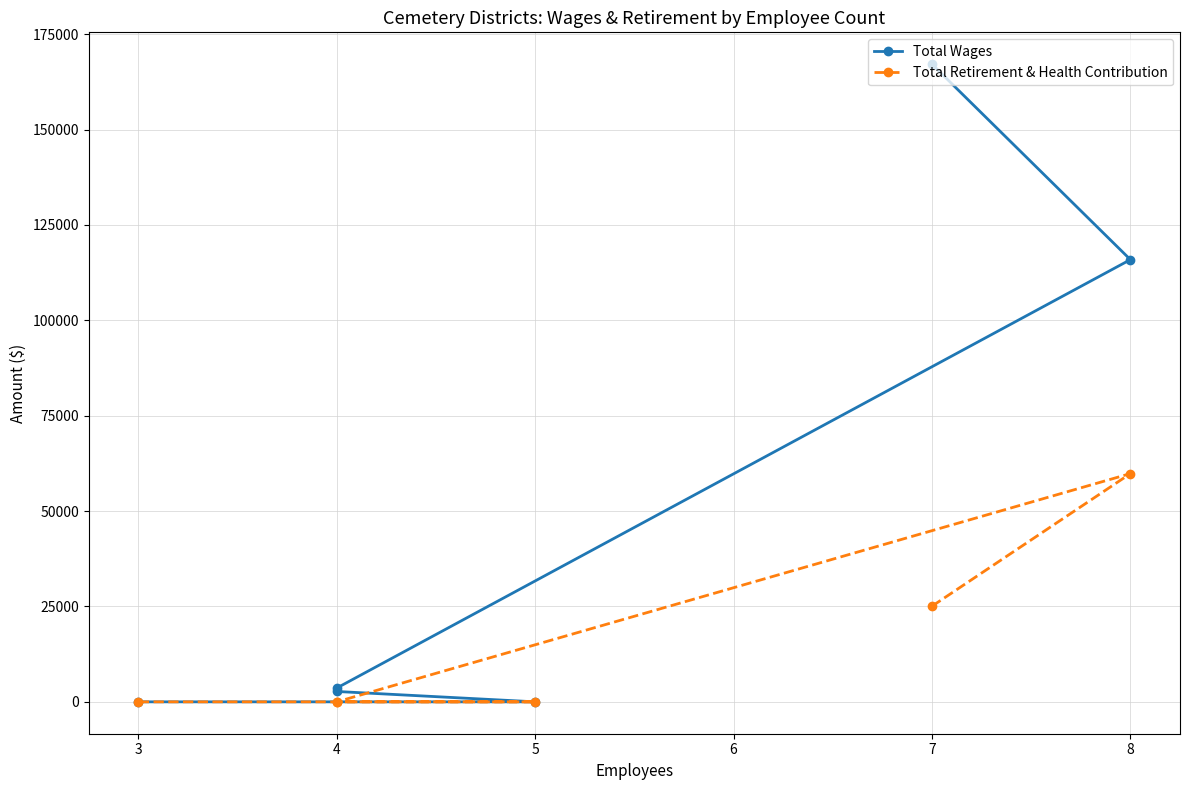

True or false: Total Retirement & Health Contribution and Total Wages intersect in this chart.

False